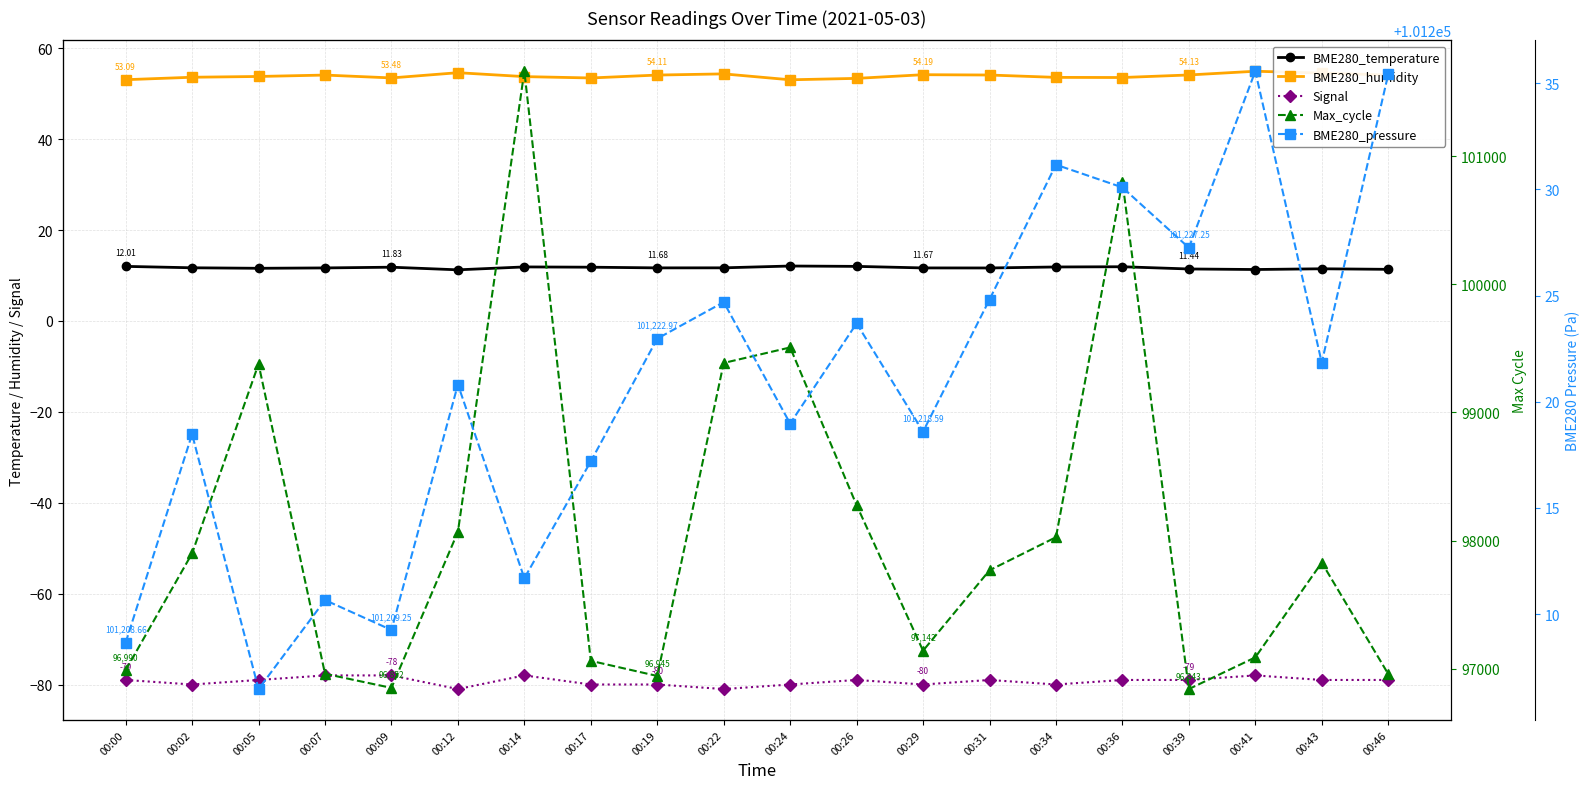

What is the value of the BME280_pressure point at the 2nd from the left?

101218.5